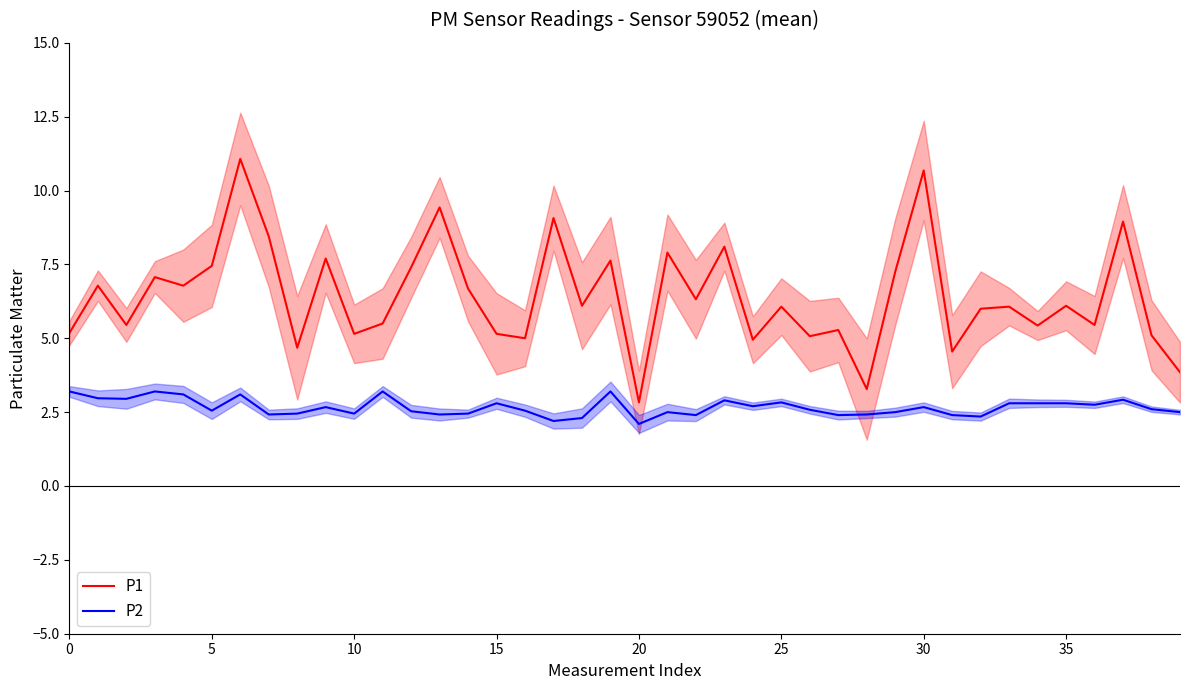

True or false: P2 and P1 cross at least once.

False